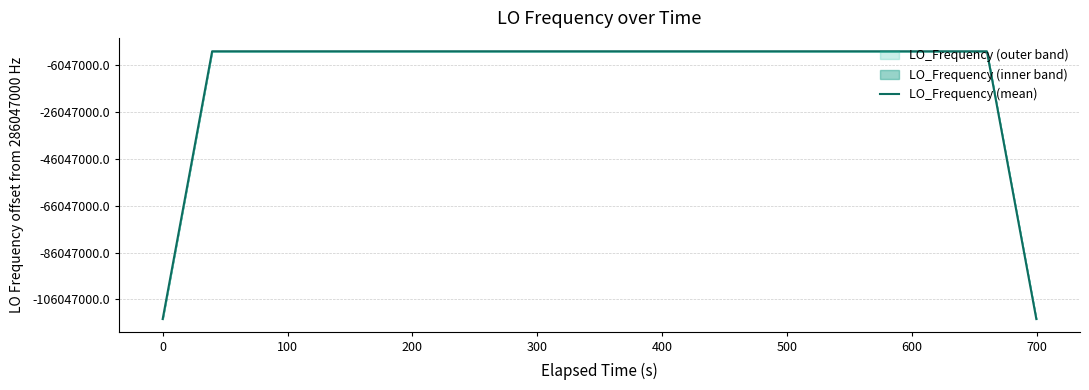

What is the minimum value shown in the chart?

171628200.1